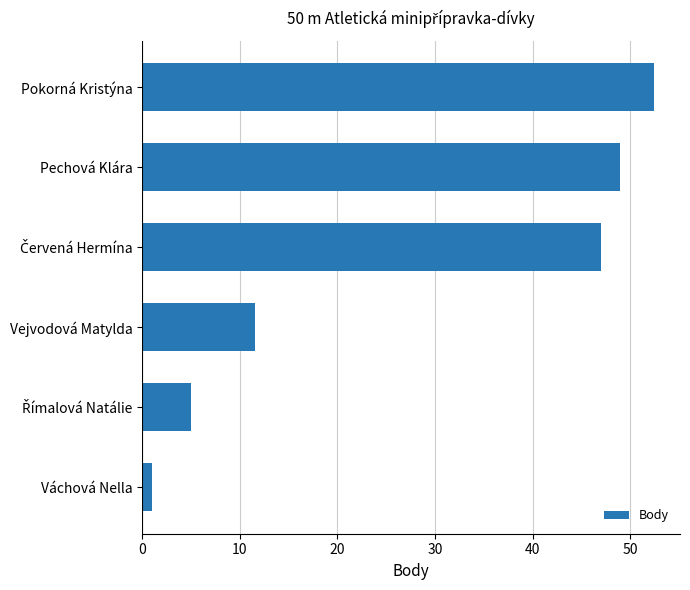

Between Pokorná Kristýna and Váchová Nella, which is larger?

Pokorná Kristýna